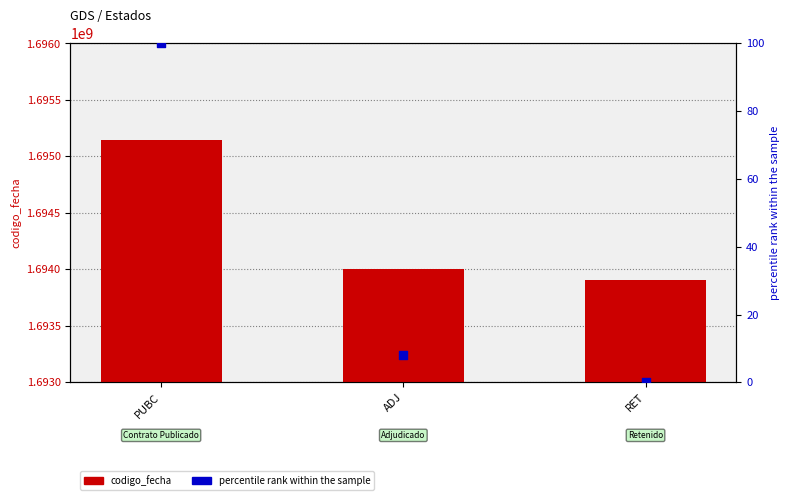

At which category is the sum across all series the highest?

PUBC